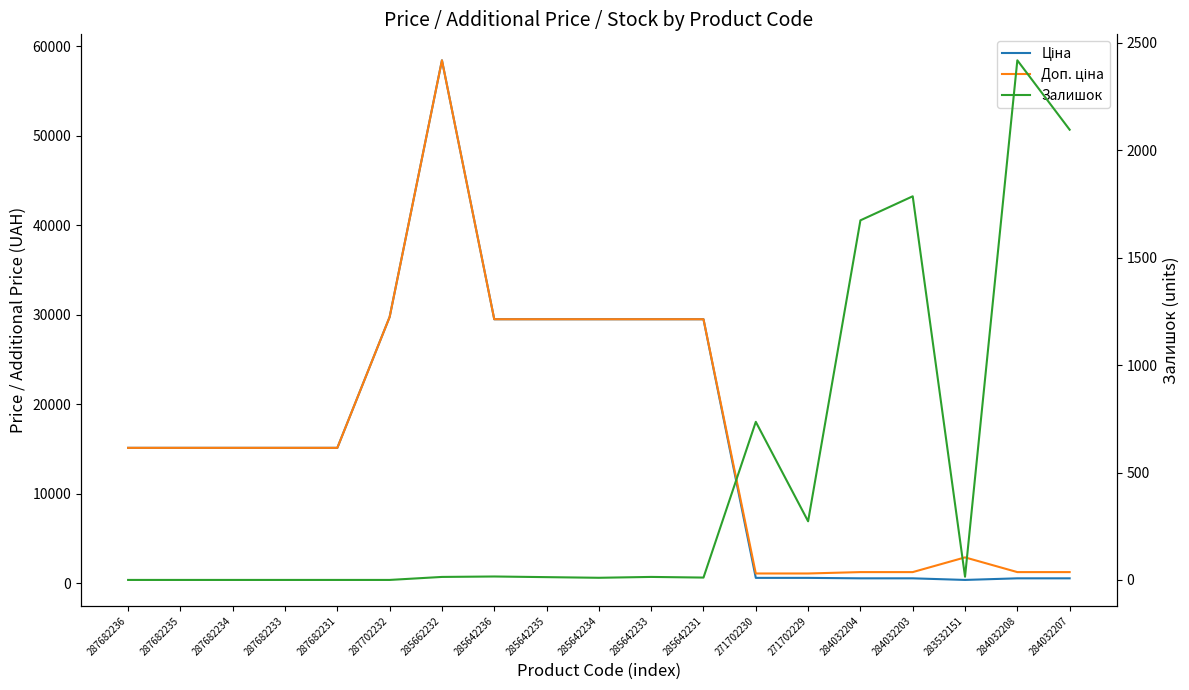

What are all the series names shown in the legend?

Ціна, Доп. ціна, Залишок